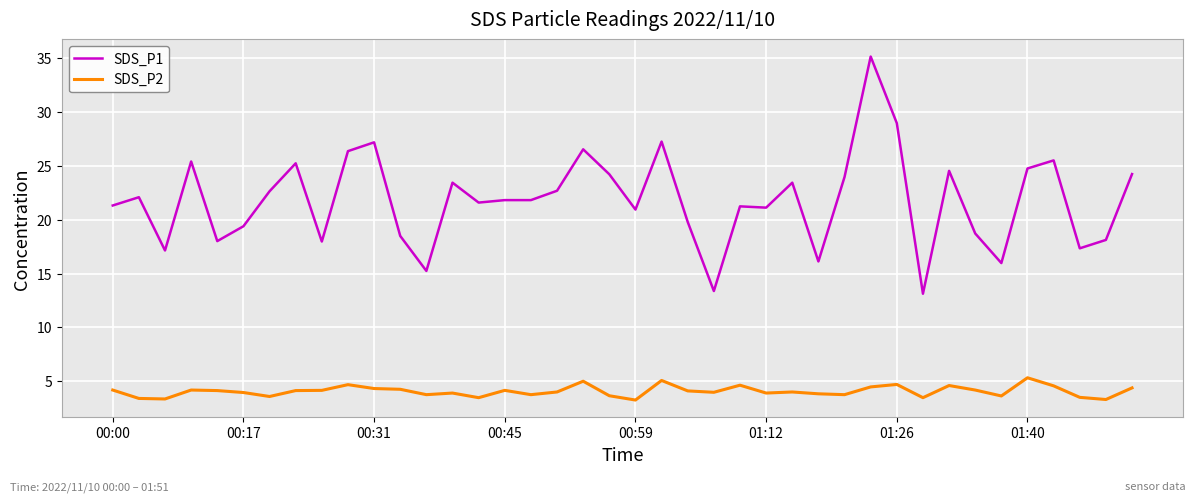

True or false: SDS_P2 and SDS_P1 cross at least once.

False